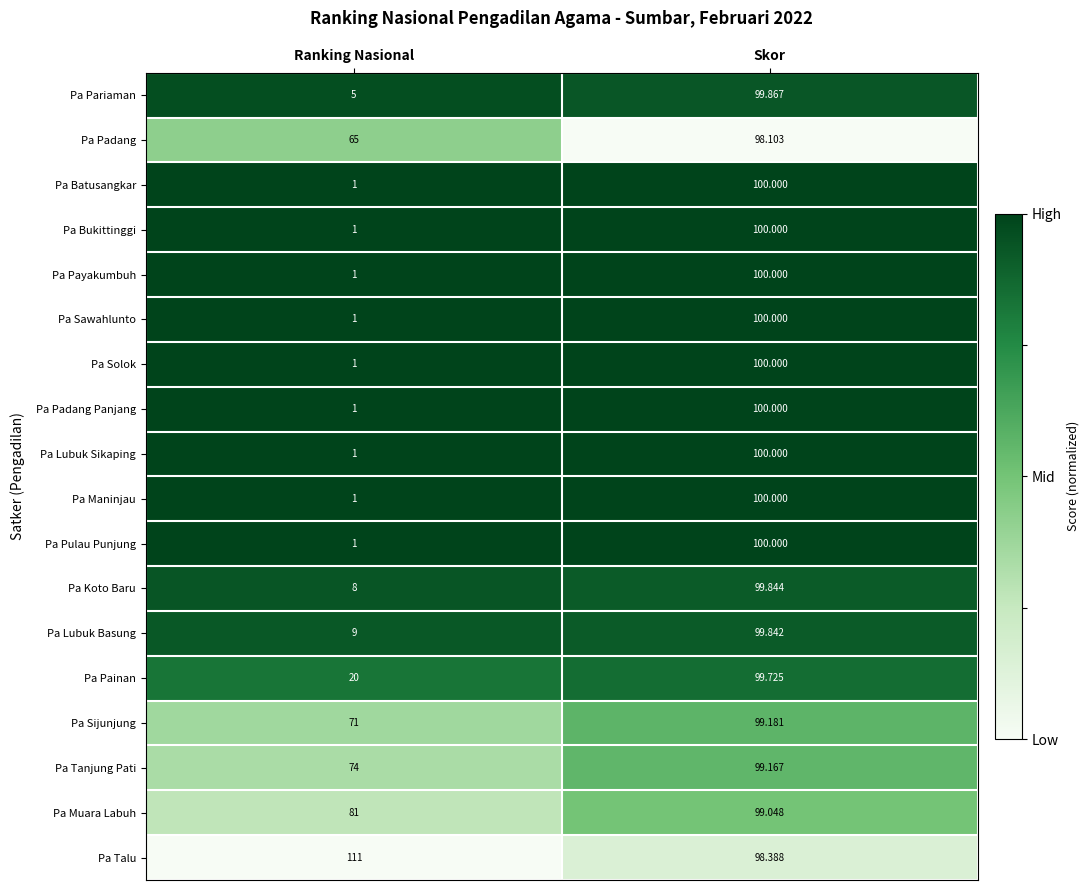

At which label is Pa Batusangkar closest to 50?

Ranking Nasional